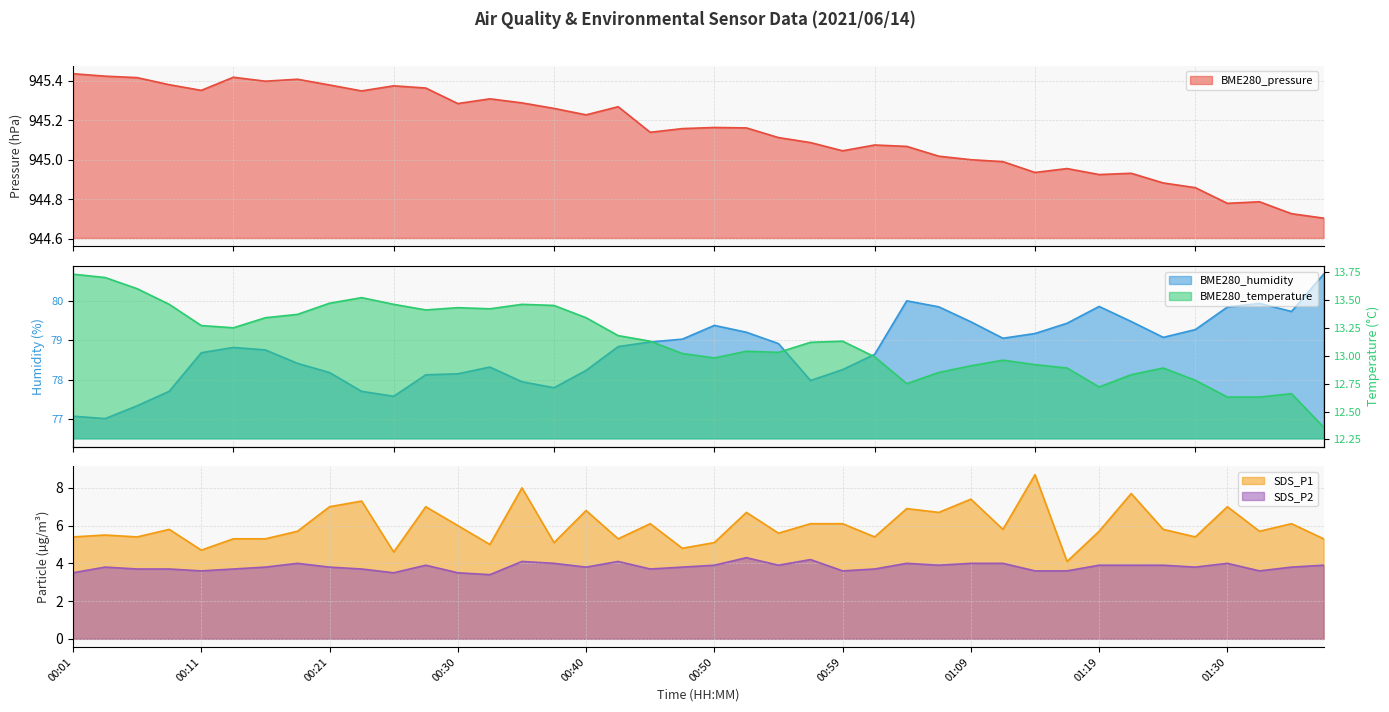

What is the sum of all SDS_P2 values?

152.6